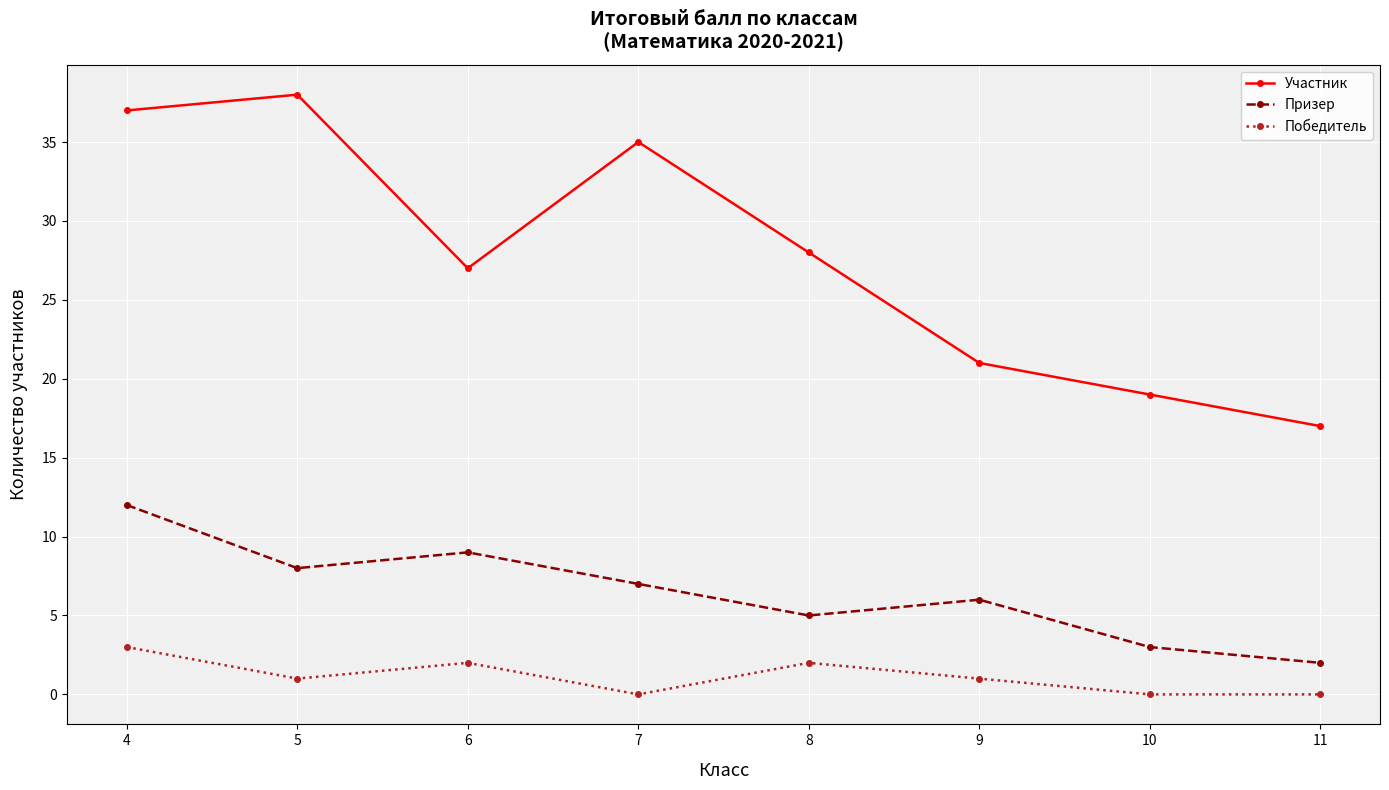

At which label is Призер closest to 7?

7